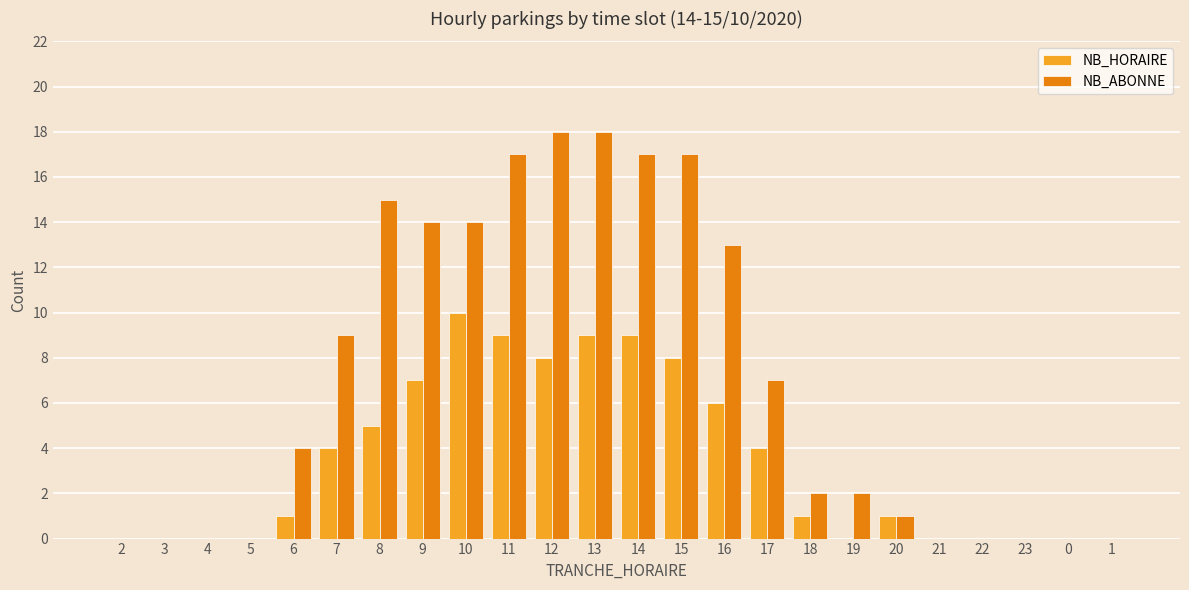

The value of NB_ABONNE at 23 is 0. True or false?

True